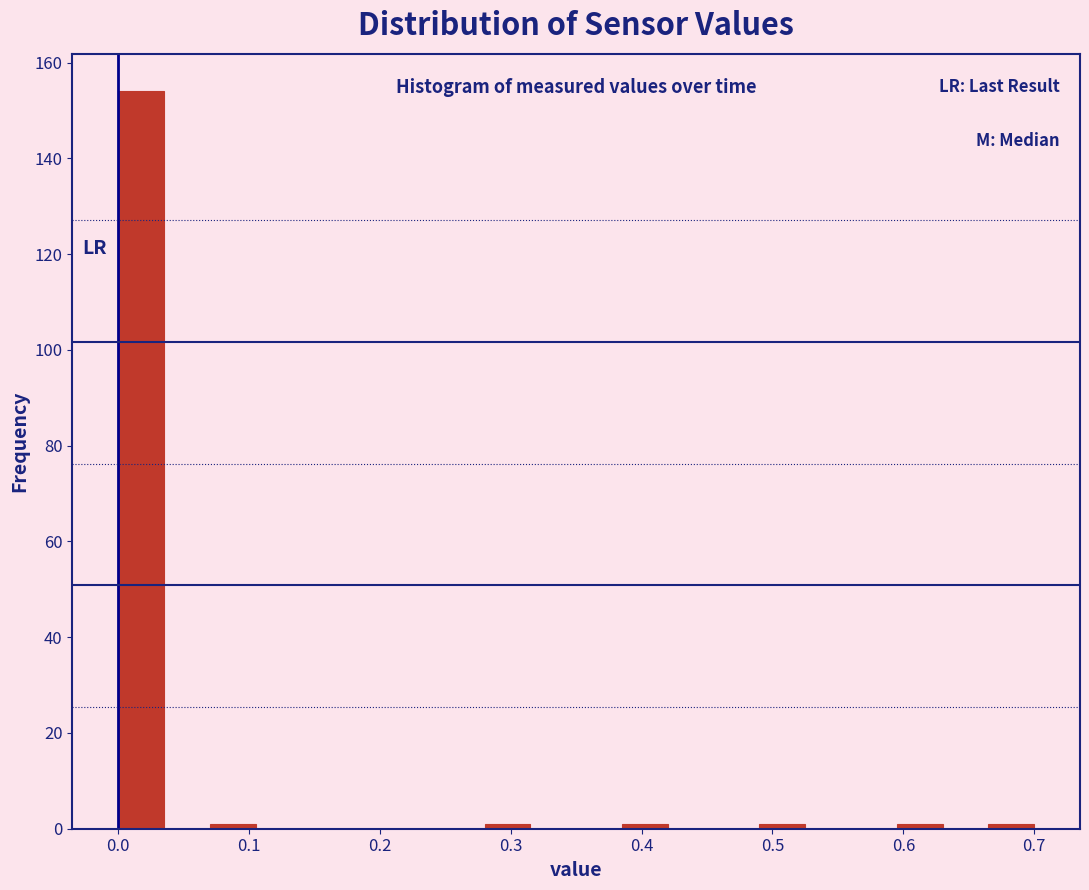

Read against the x-axis, roughly where is the centre of the tallest bar?

0.02